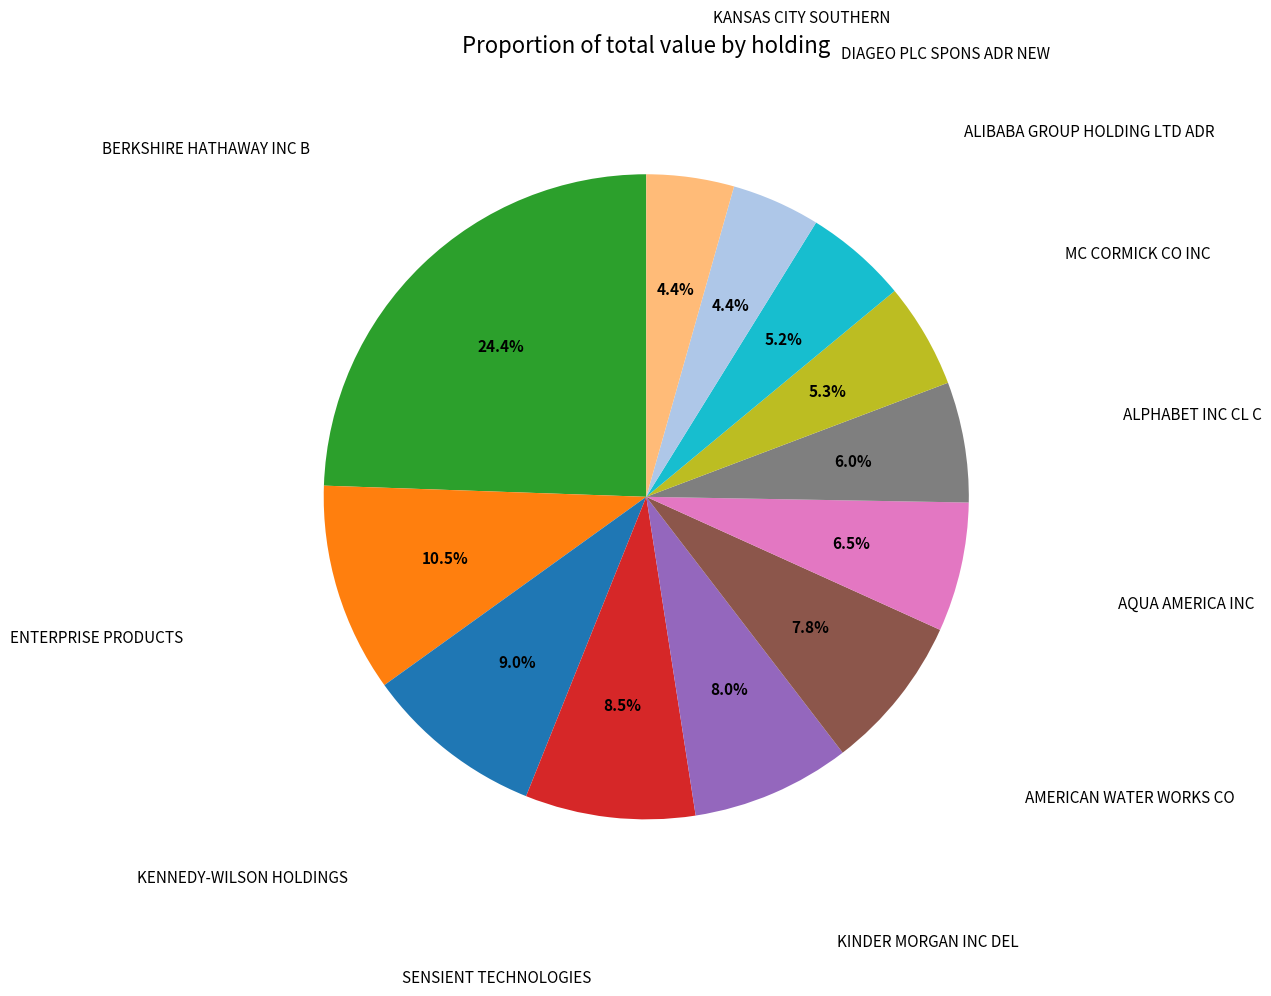

Is there a majority slice in this chart?

No